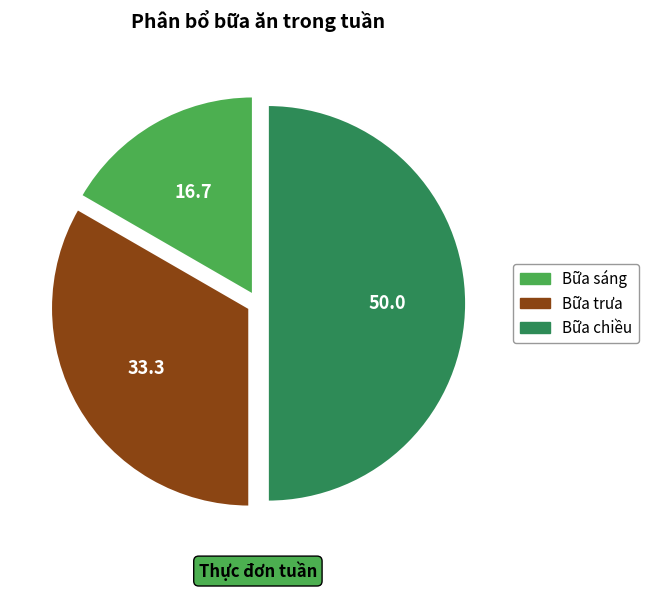

What is the ratio of the value at Bữa trưa to the value at Bữa sáng?

2.0